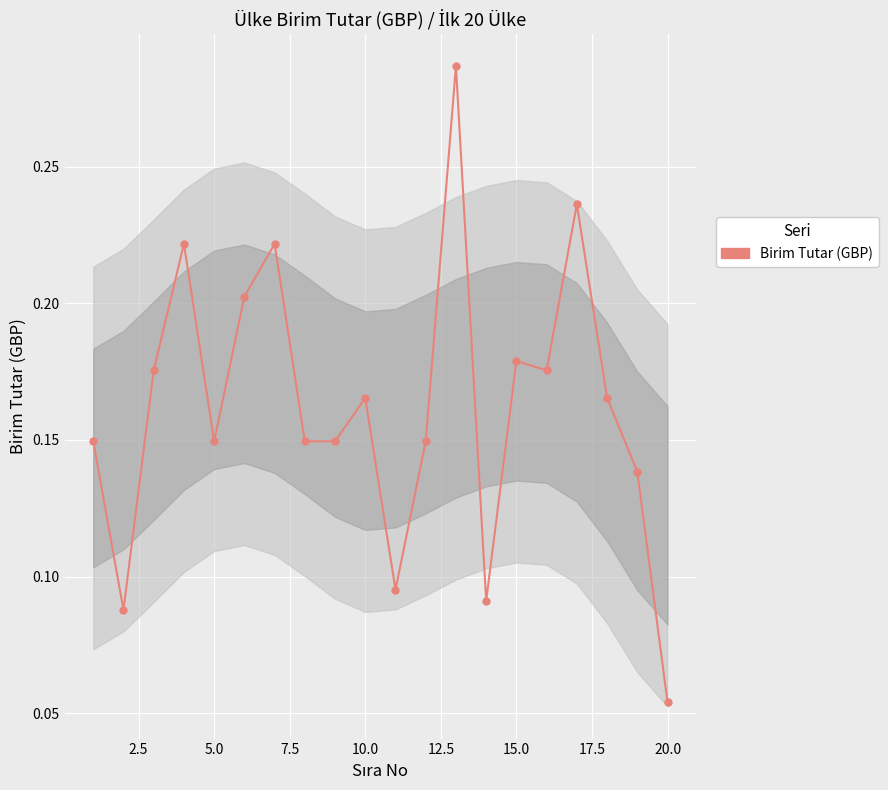

Count the values in the range 0 to 1.

20